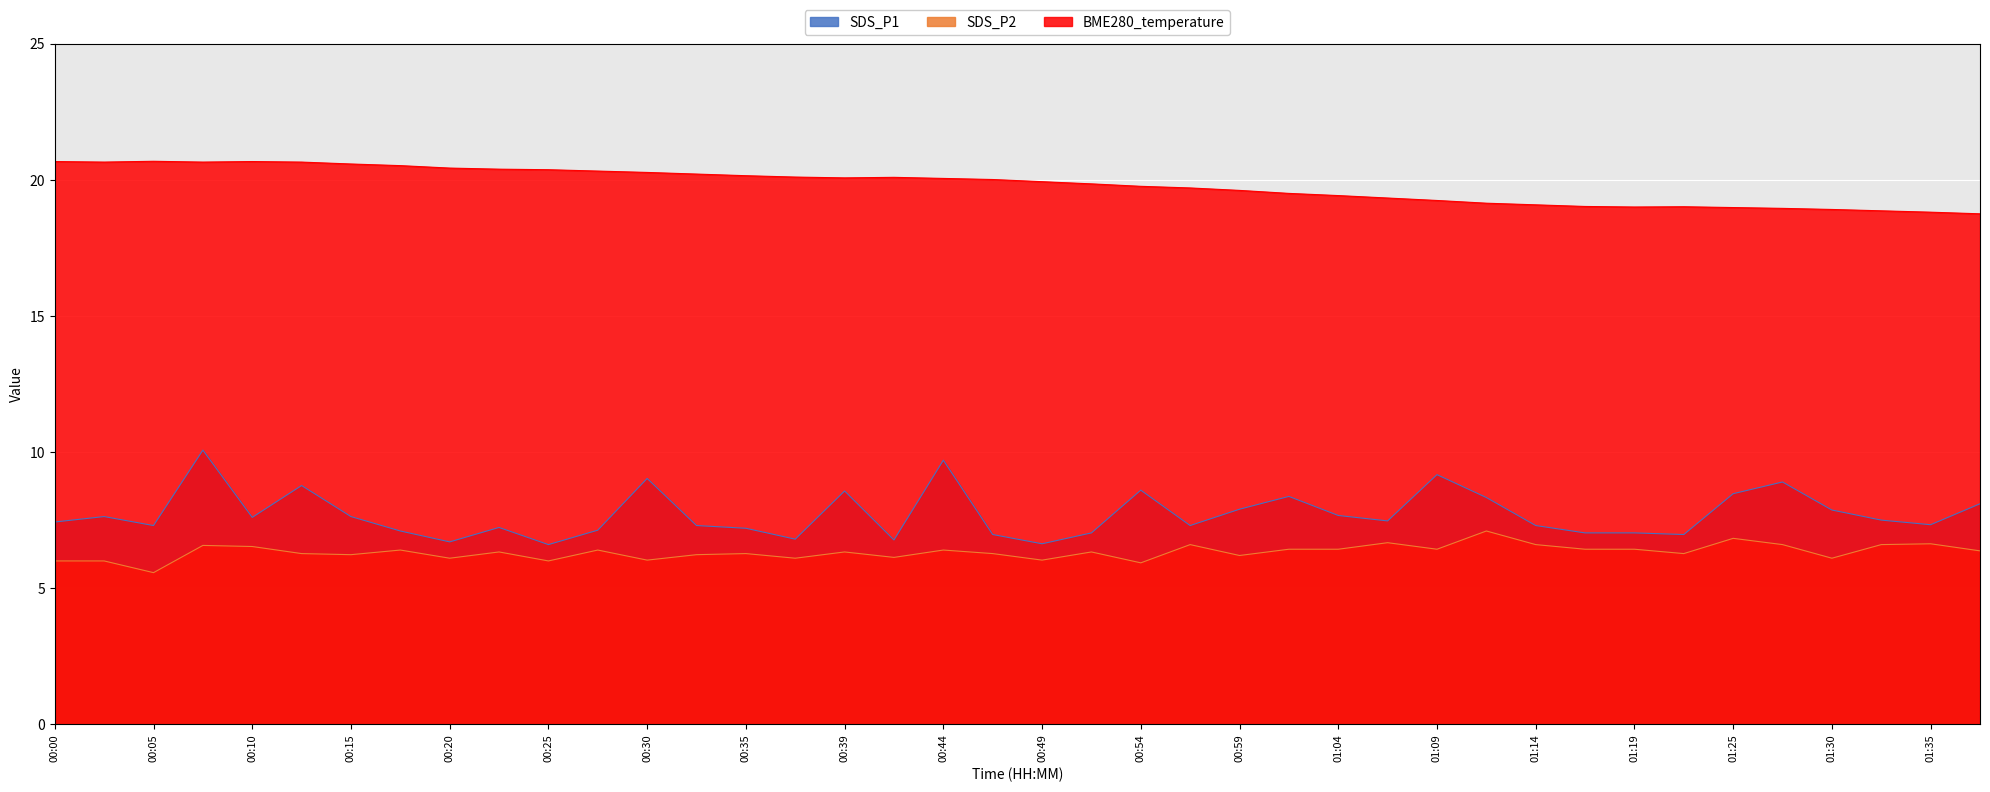

Reading left to right, list all the values displayed in this chart.

SDS_P1: 7.4	7.6	7.3	10.1	7.6	8.8	7.6	7.1	6.7	7.2	6.6	7.1	9.0	7.3	7.2	6.8	8.6	6.8	9.7	7.0	6.6	7.0	8.6	7.3	7.9	8.4	7.7	7.5	9.2	8.3	7.3	7.0	7.0	7.0	8.5	8.9	7.9	7.5	7.3	8.1
SDS_P2: 6.0	6.0	5.6	6.6	6.5	6.3	6.2	6.4	6.1	6.3	6.0	6.4	6.0	6.2	6.3	6.1	6.3	6.1	6.4	6.3	6.0	6.3	5.9	6.6	6.2	6.4	6.4	6.7	6.4	7.1	6.6	6.4	6.4	6.3	6.8	6.6	6.1	6.6	6.6	6.4
BME280_temperature: 20.7	20.6	20.7	20.6	20.7	20.6	20.6	20.5	20.4	20.4	20.4	20.3	20.3	20.2	20.1	20.1	20.1	20.1	20.1	20.0	19.9	19.9	19.8	19.7	19.6	19.5	19.4	19.3	19.2	19.1	19.1	19.0	19.0	19.0	19.0	18.9	18.9	18.9	18.8	18.8